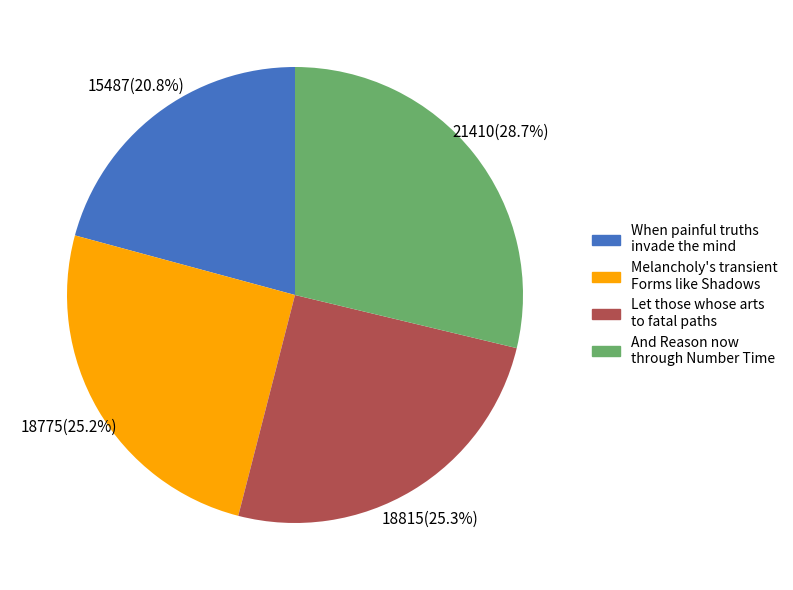

Which category has the biggest portion of the pie?

And Reason now through Number Time